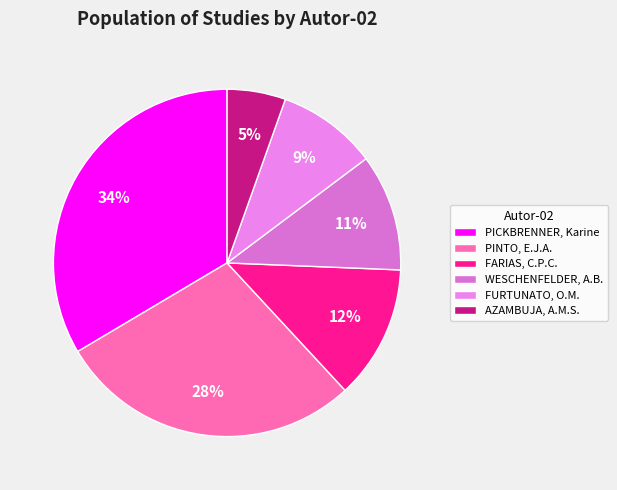

Is there any slice that represents more than half of the pie?

No